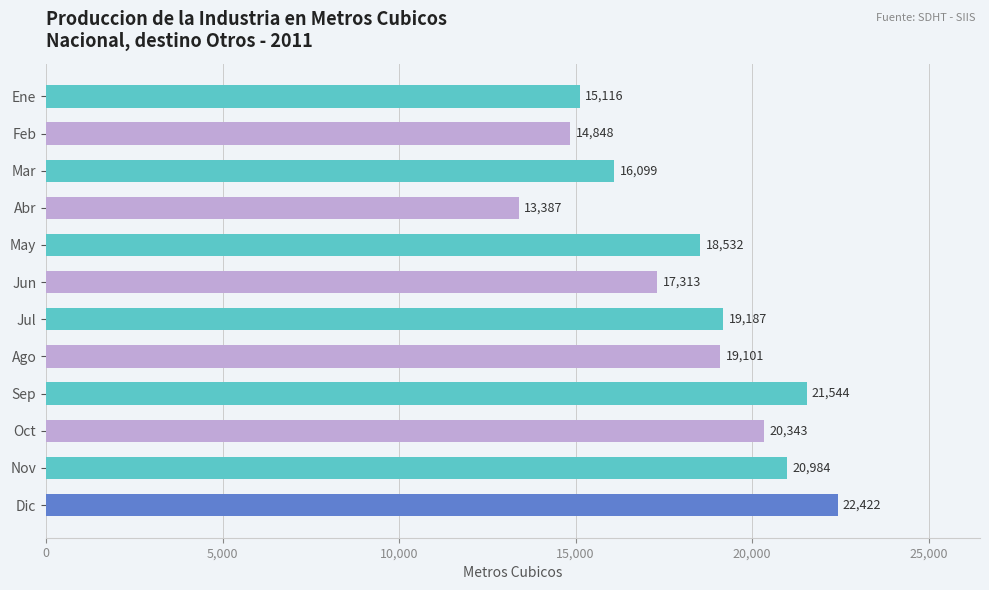

What is the smallest value displayed?

13387.4